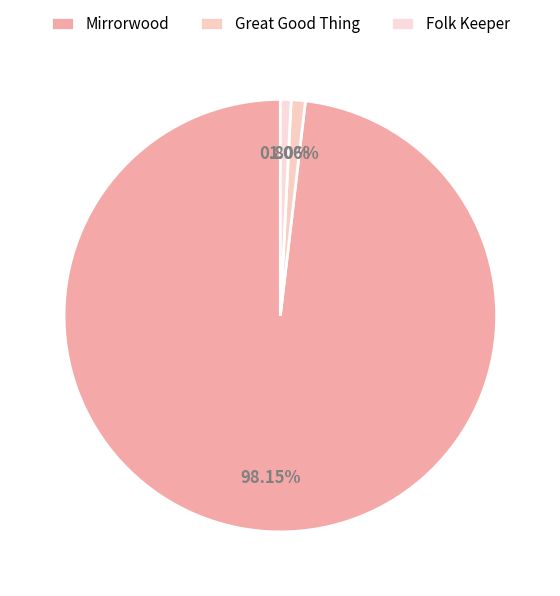

True or false: Folk Keeper accounts for 11% of the total.

False